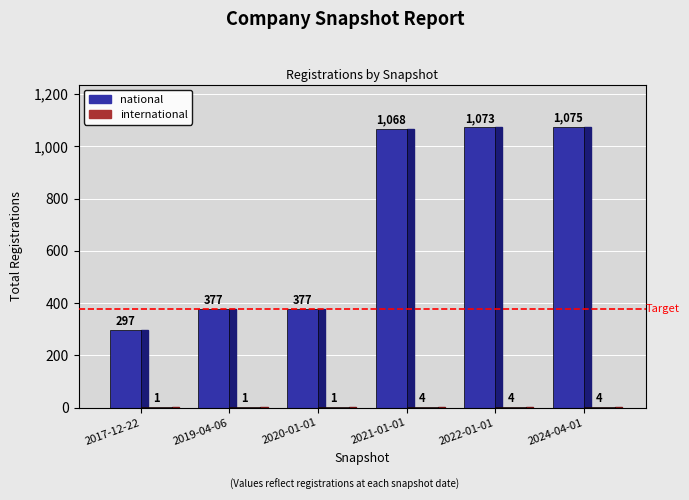

What is the difference between the national values at 2020-01-01 and 2022-01-01?

696